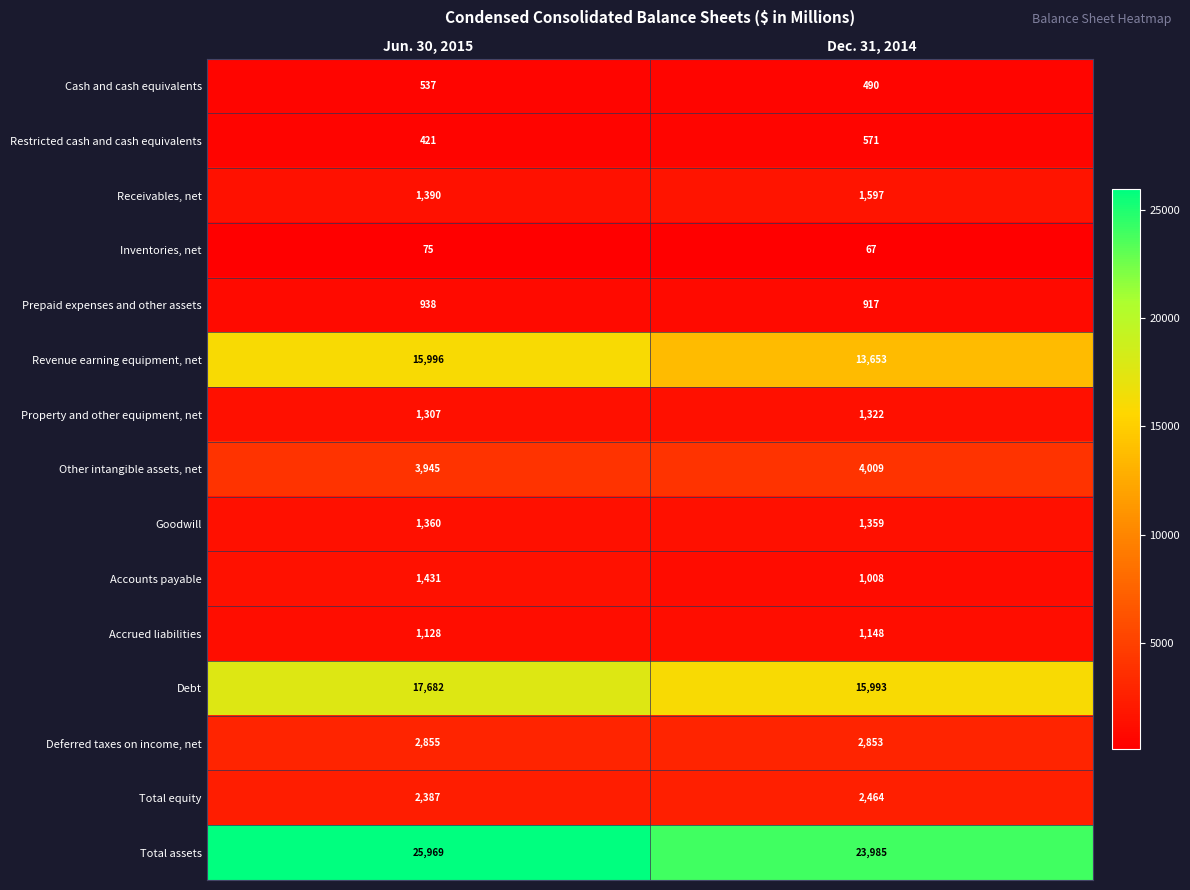

What is the difference between the maximum and minimum values in the Property and other equipment, net series?

15